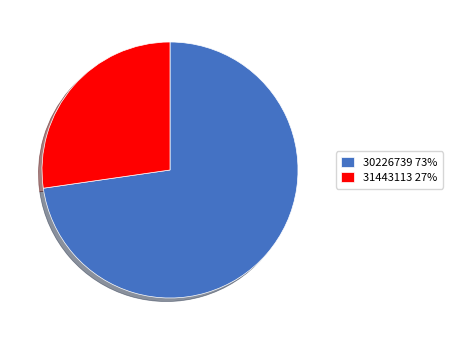

The 31443113 slice represents 35% of the pie. True or false?

False